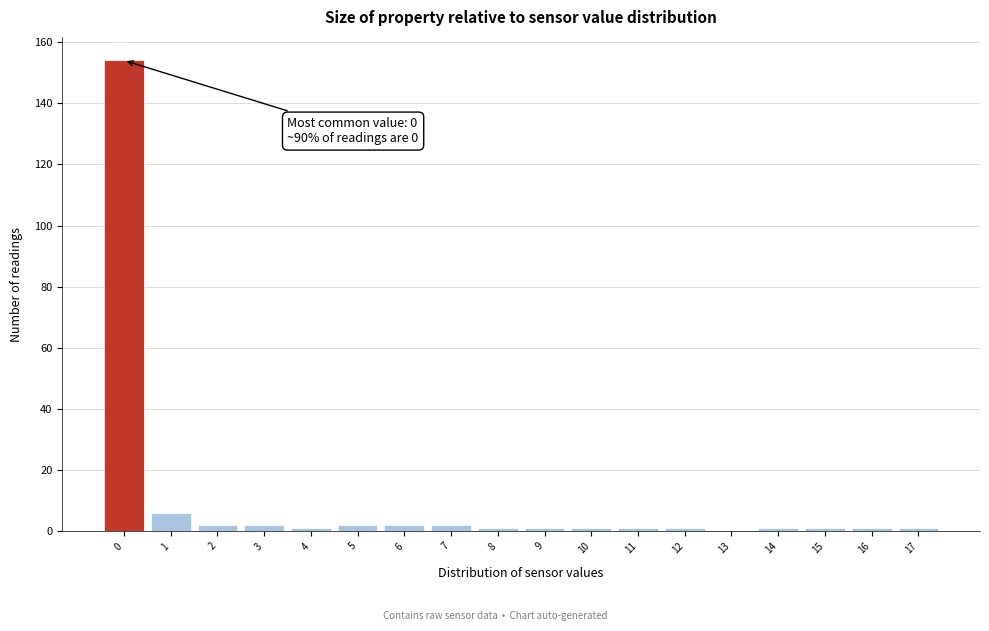

Over which range of the x-axis is the bar tallest?

-0.5 to 0.5